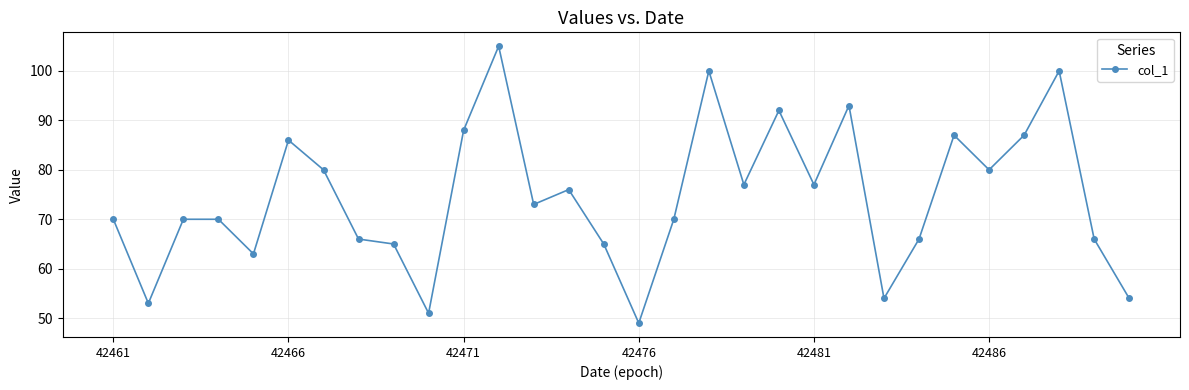

What is the minimum value shown in the chart?

49